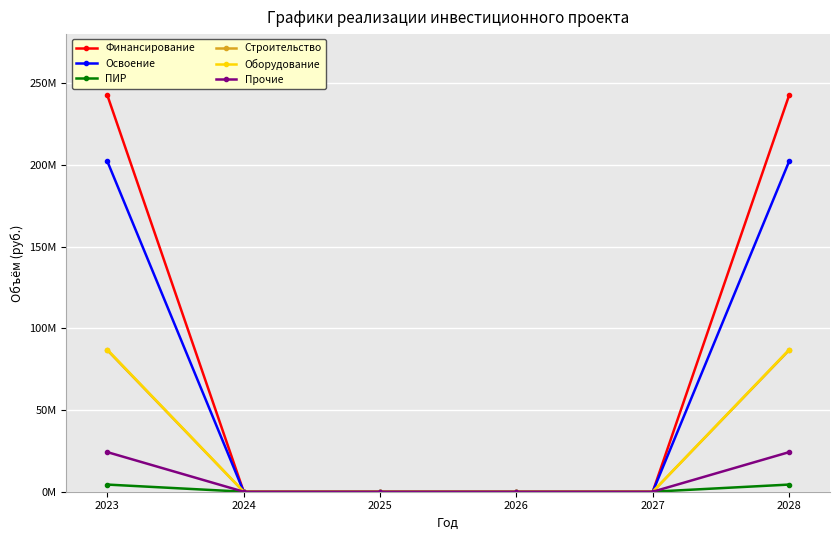

Is the value of Строительство at 2027 greater than the value of Прочие at 2025?

No